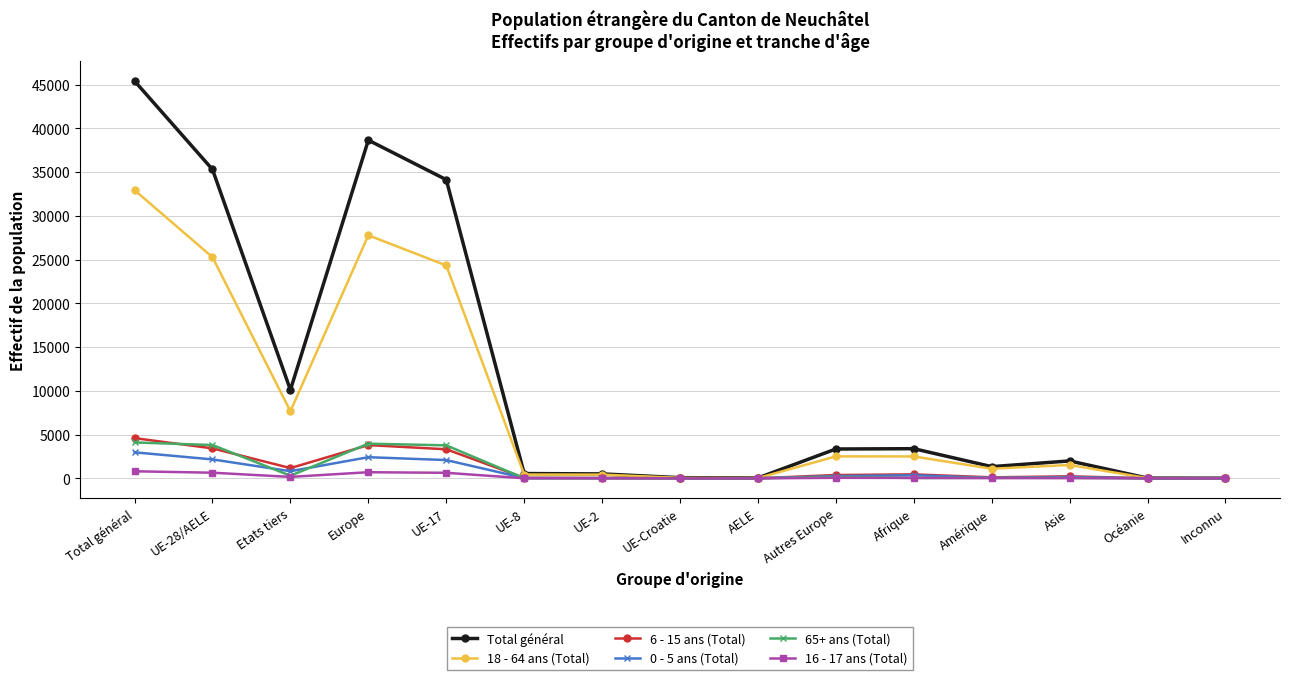

What is the greatest value displayed?

45403